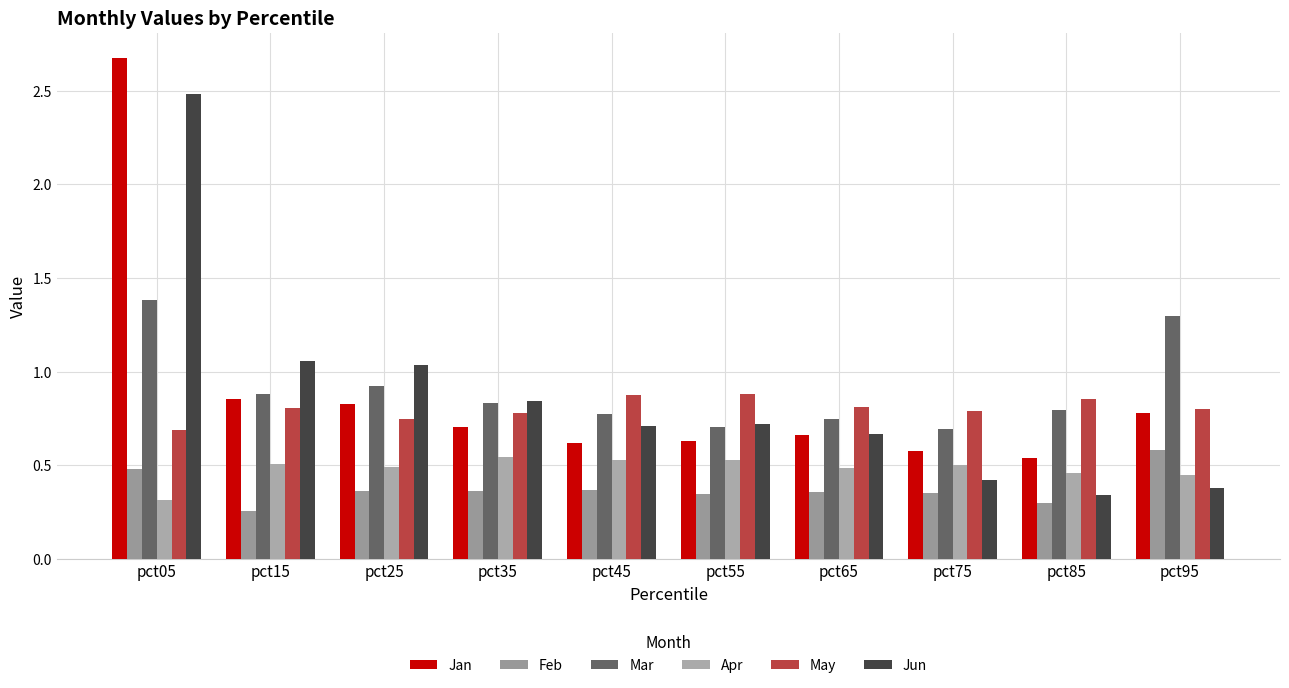

How many bars are there in total?

60